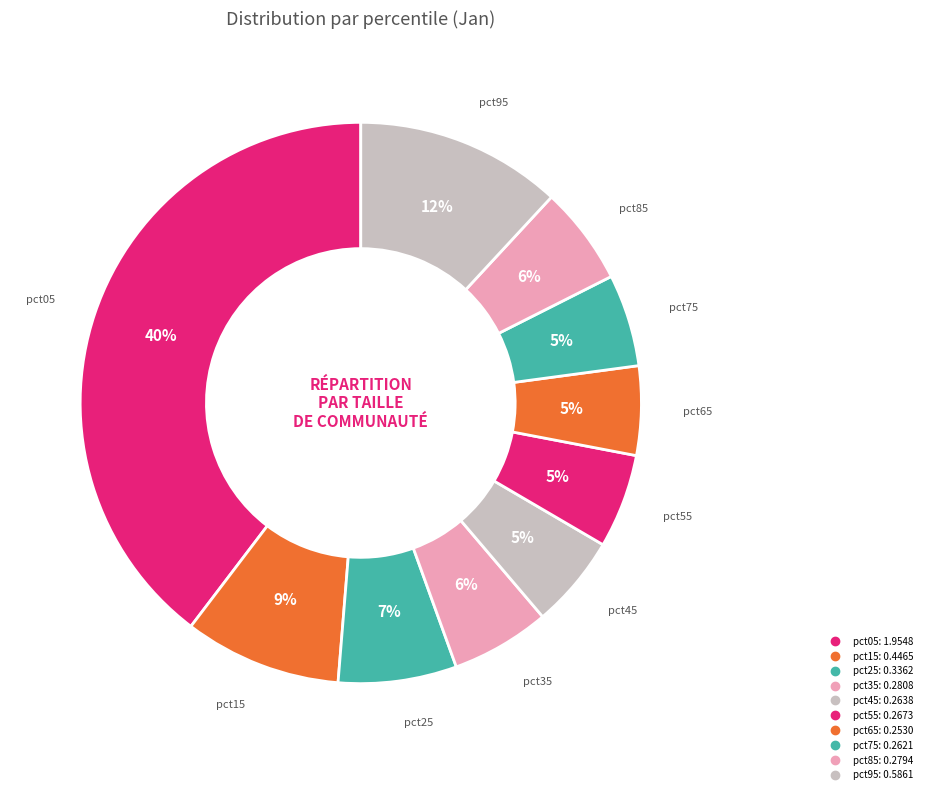

Which category has the smallest portion of the pie?

pct65